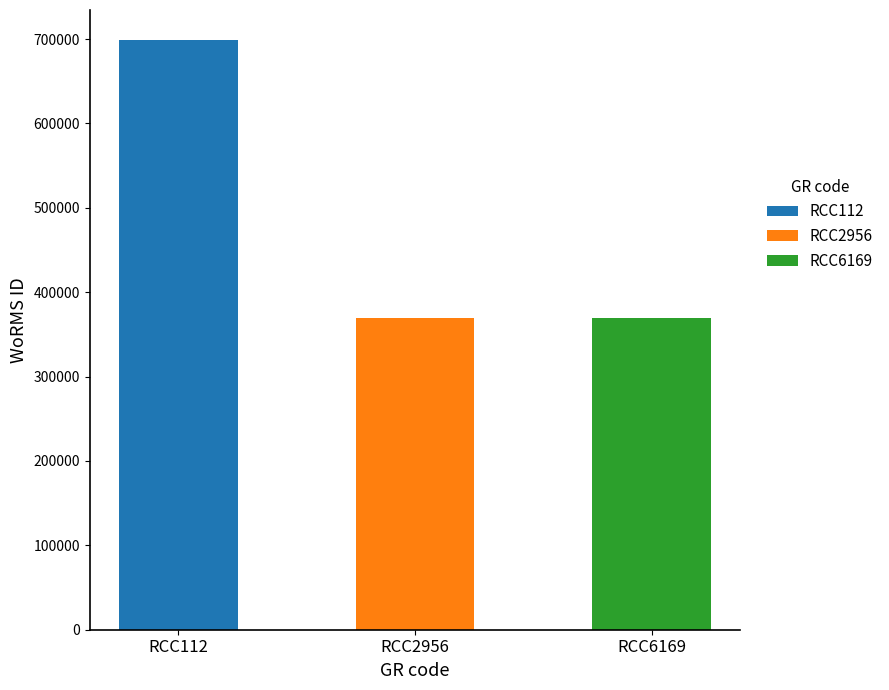

Reading left to right, extract all data points from this chart.

RCC112=699402	RCC2956=369489	RCC6169=369489